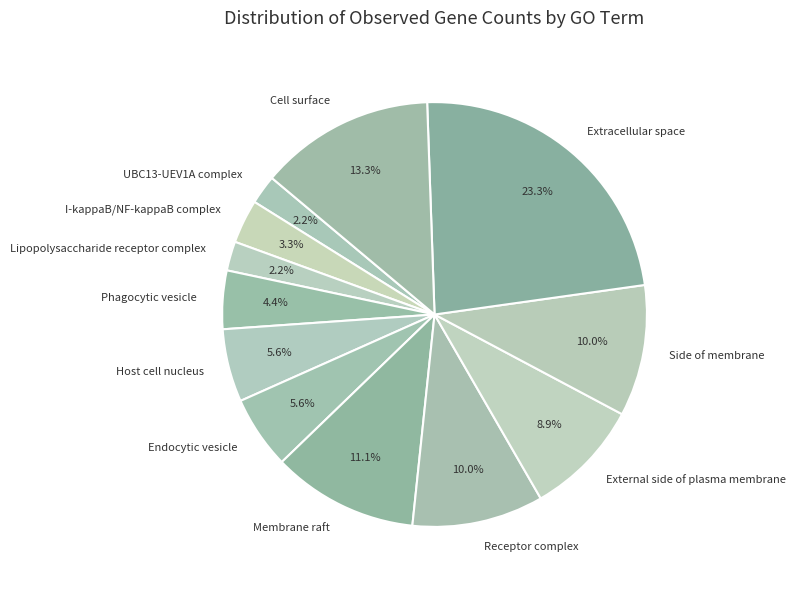

Count the number of slices in the pie.

12